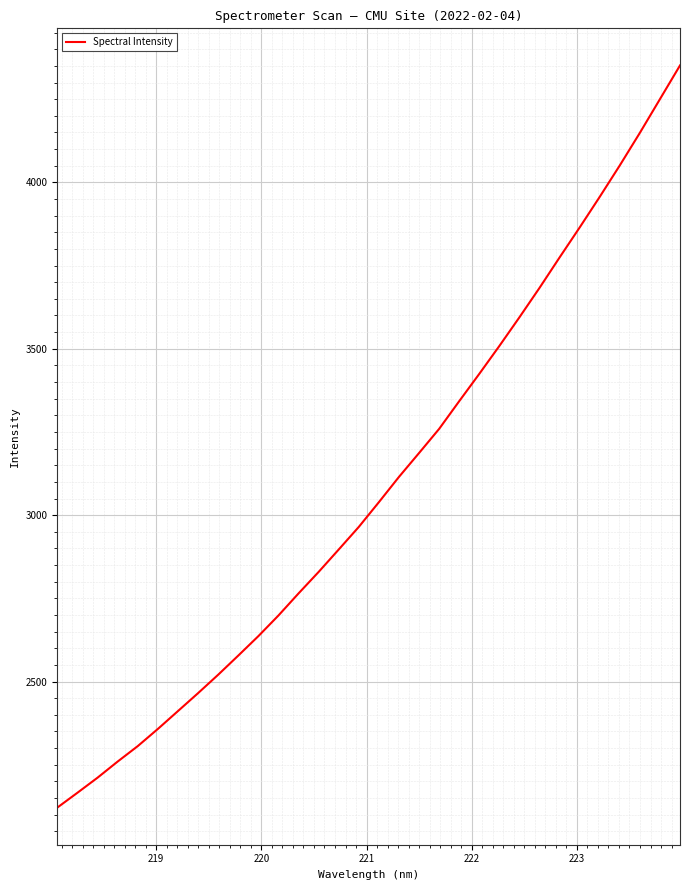

What is the maximum value shown in the chart?

4351.3